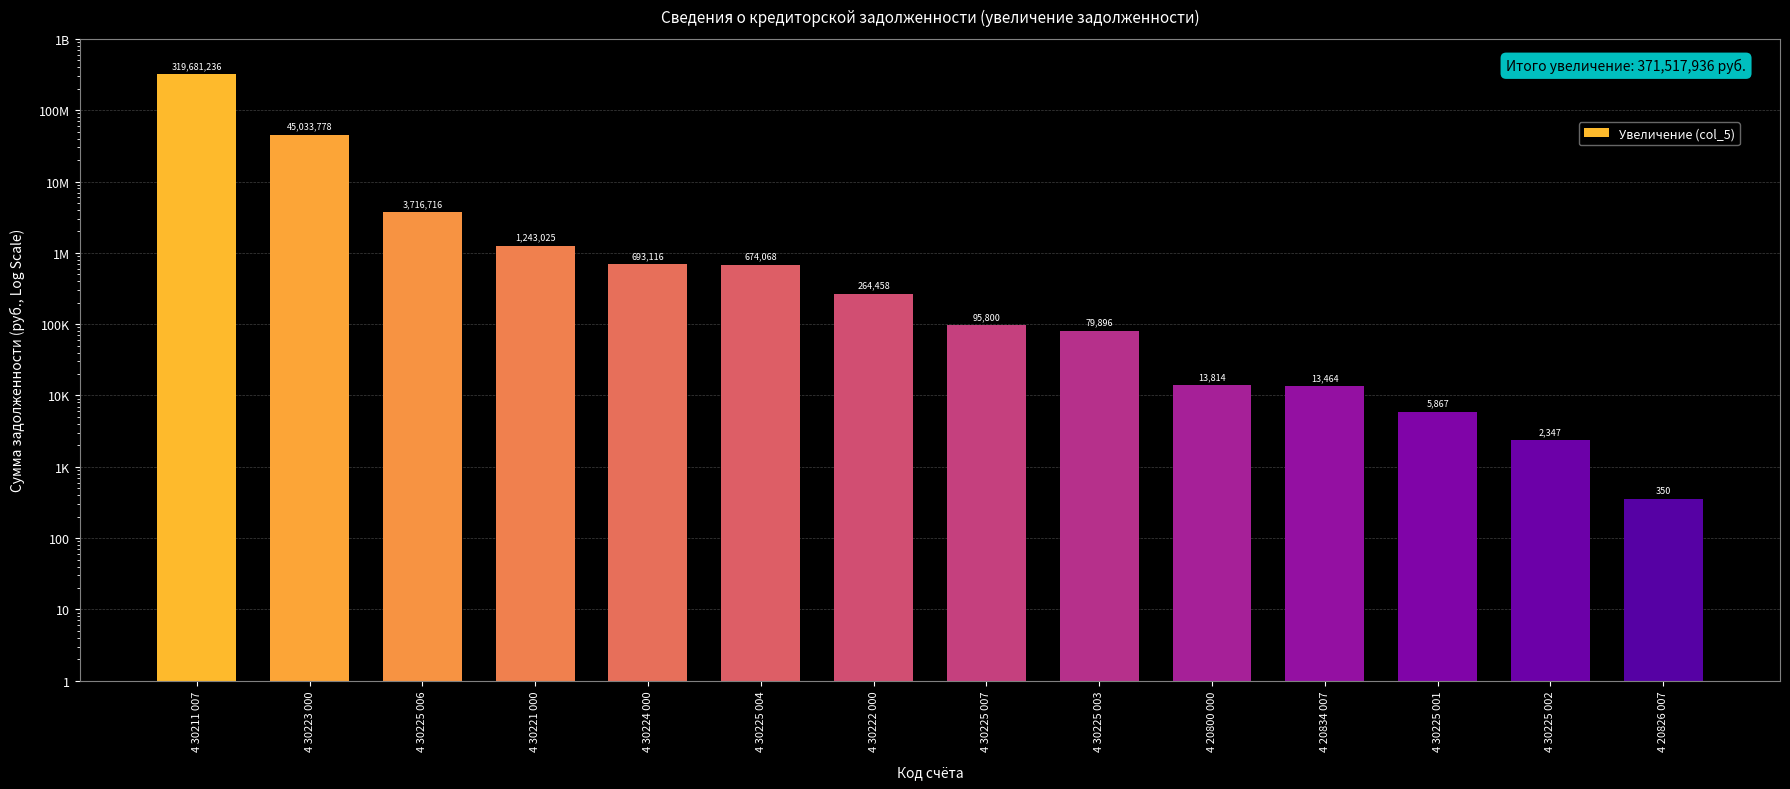

List the labels in order of value, largest first.

4 30211 007, 4 30223 000, 4 30225 006, 4 30221 000, 4 30224 000, 4 30225 004, 4 30222 000, 4 30225 007, 4 30225 003, 4 20800 000, 4 20834 007, 4 30225 001, 4 30225 002, 4 20826 007